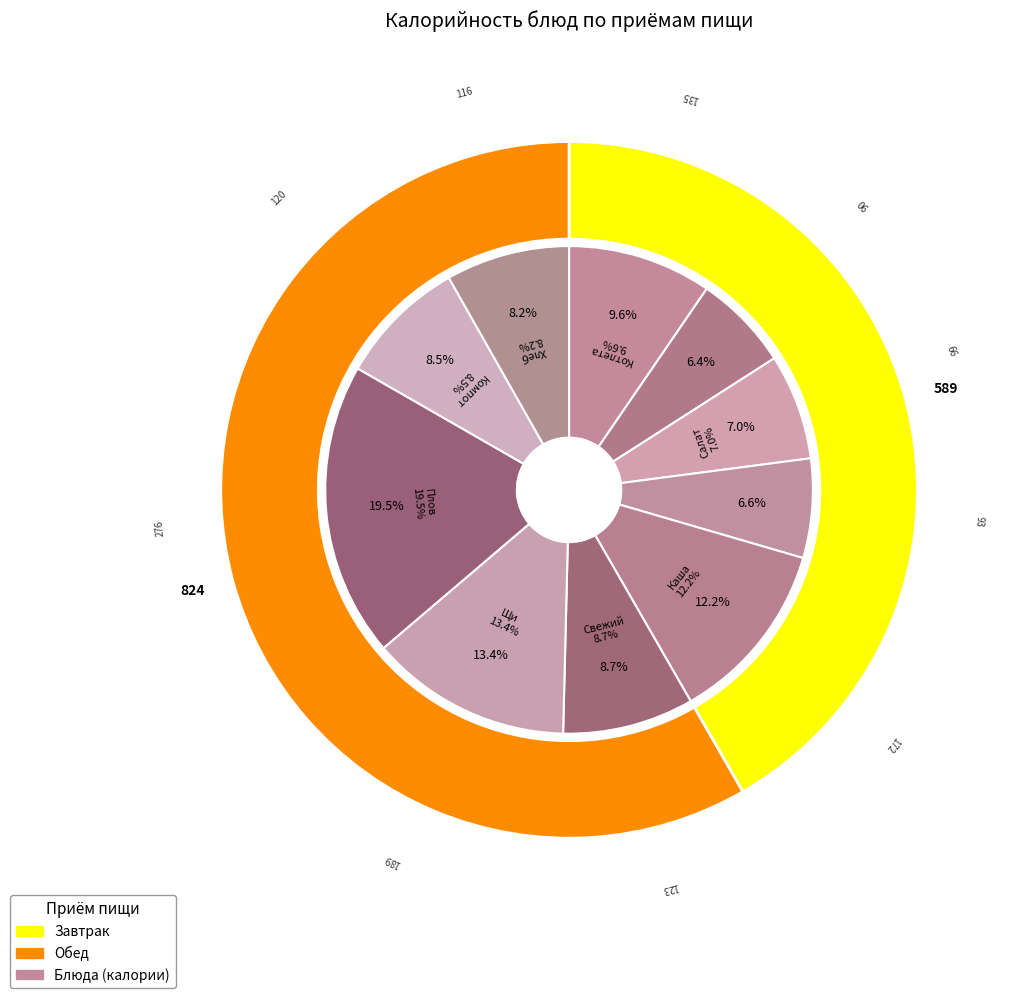

Between Чай с сахаром and Щи из свежей капусты, which is larger?

Щи из свежей капусты